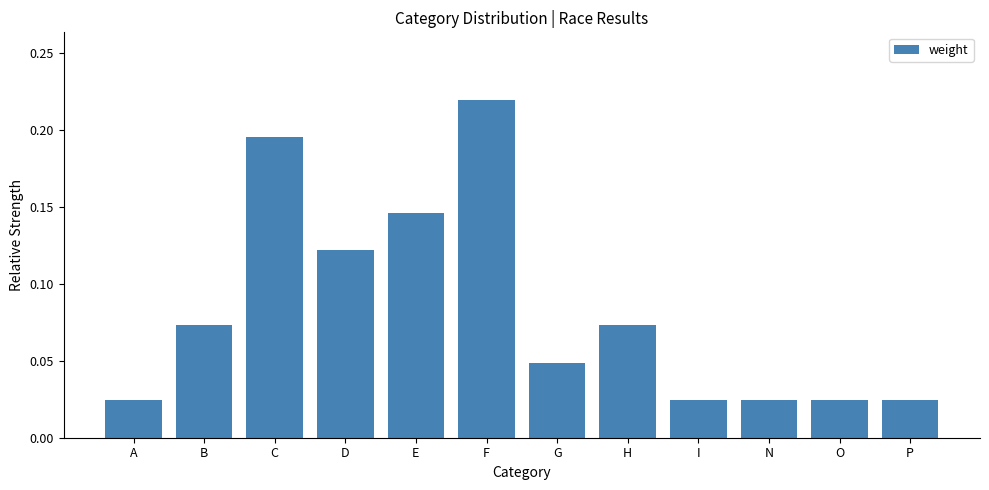

Are the bars grouped side by side (vs. stacked)?

No